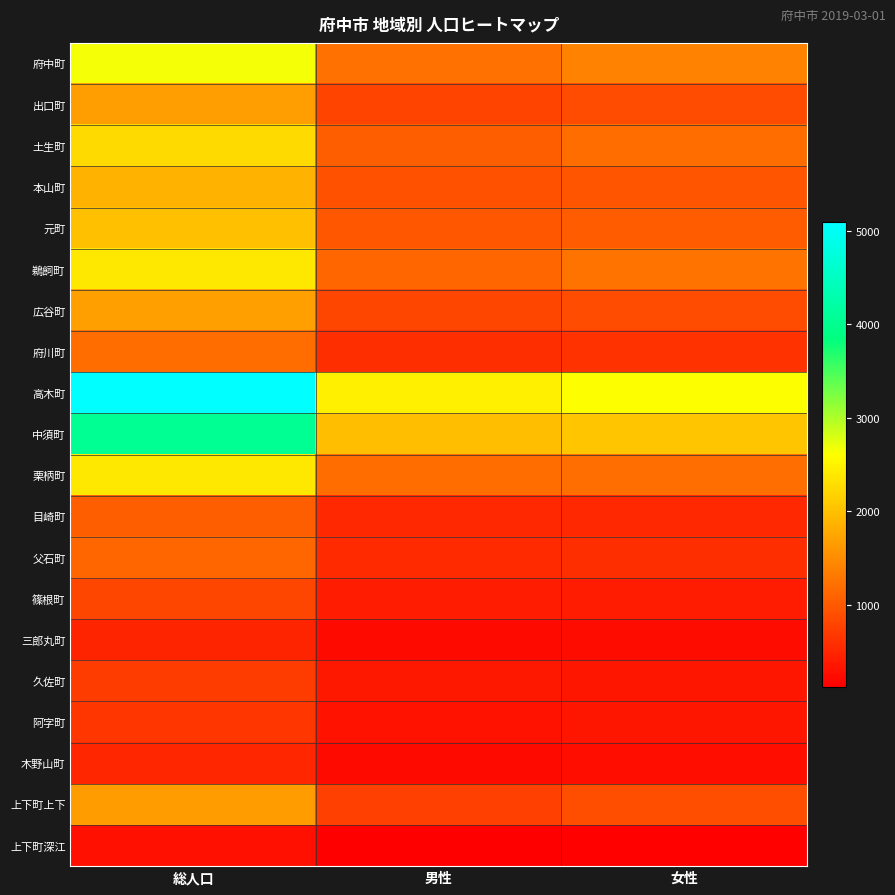

Which label corresponds to the largest value in the chart?

総人口